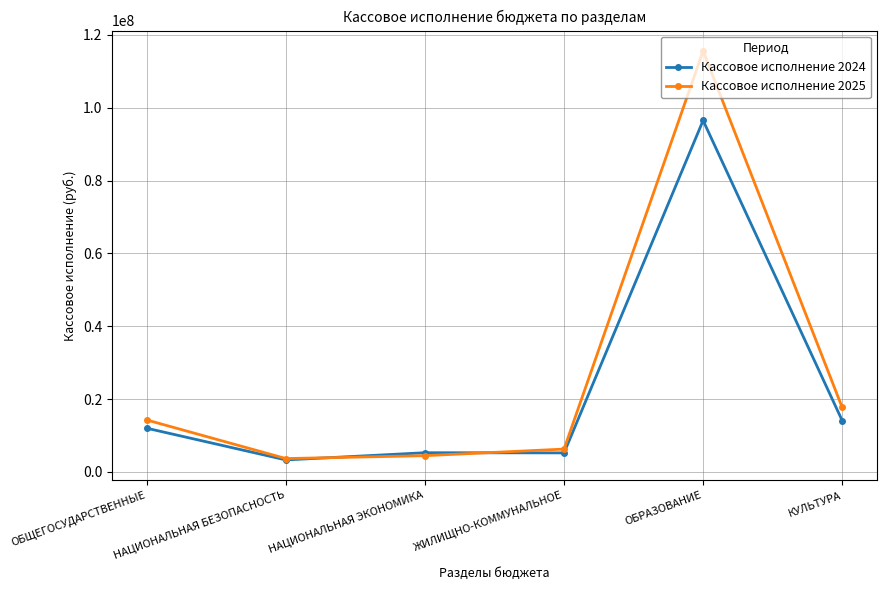

Is it true that Кассовое исполнение 2024 equals 157559305.7 at ОБРАЗОВАНИЕ?

False